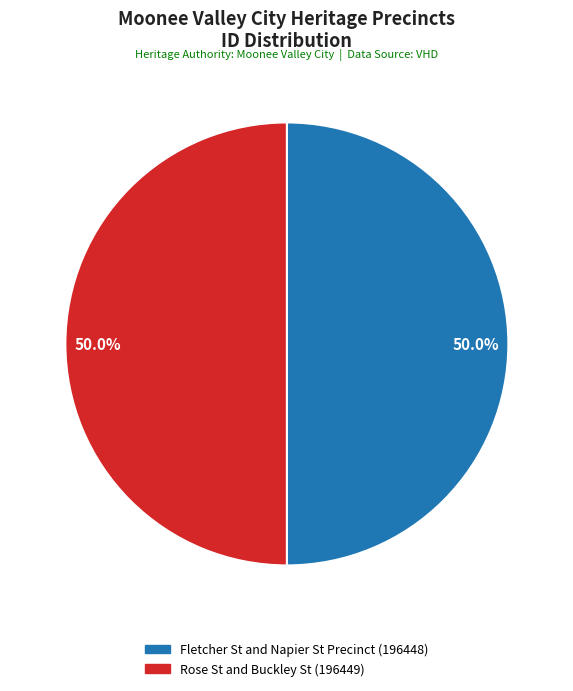

Is it true that Rose St and Buckley St is 64% of the pie?

False